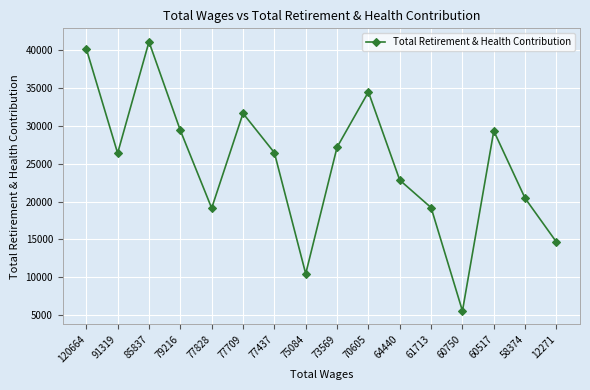

What is the ratio of the value at 64440 to the value at 77437?

0.9